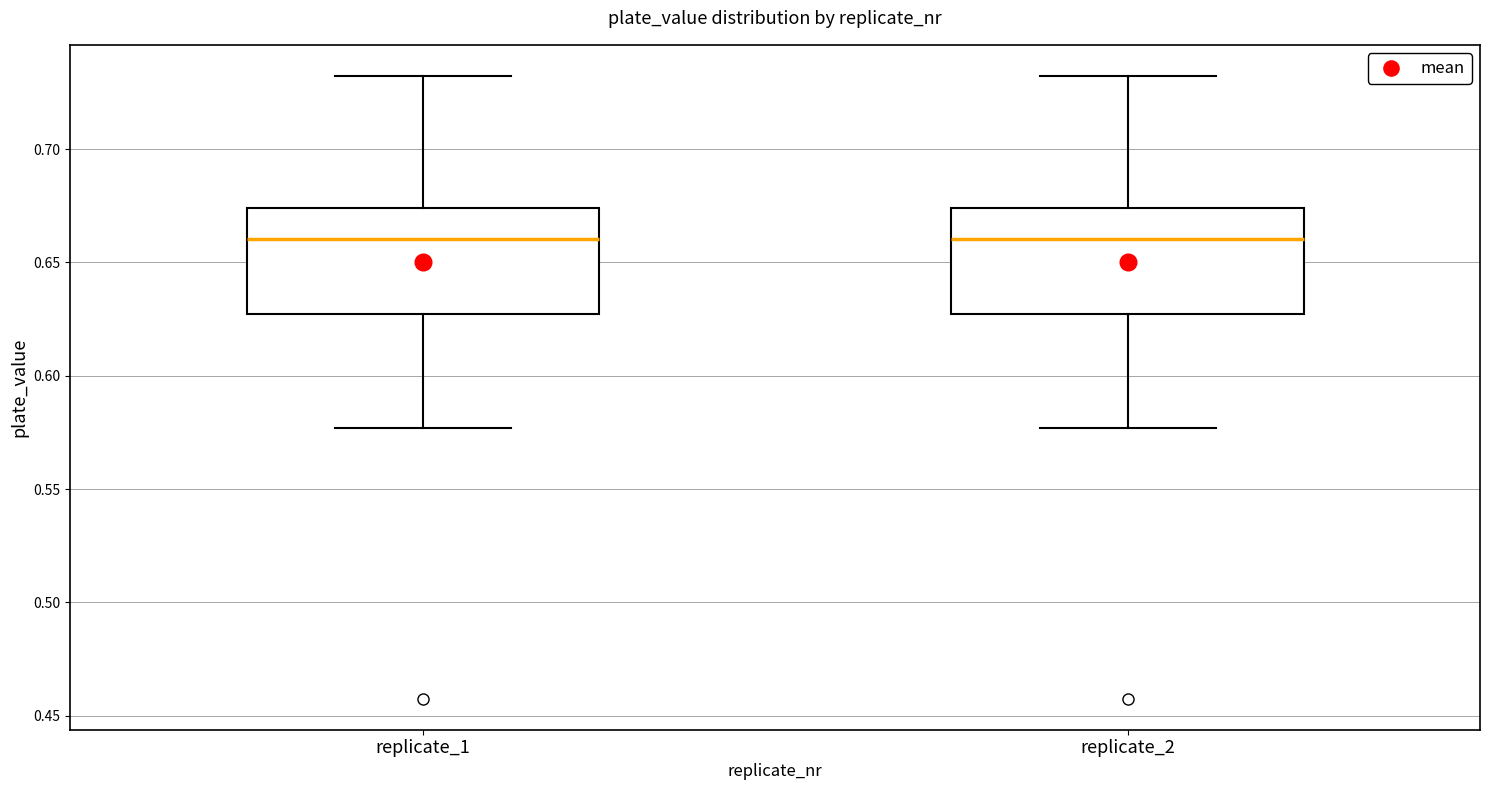

Reading left to right, read every box against the y-axis: the position of its median line, the range the box covers, and the ends of its whiskers. The values are not printed on the chart, so give them approximately, as read against the axis.

replicate_1: median 0.660, box 0.625 to 0.675, whiskers 0.575 to 0.730
replicate_2: median 0.660, box 0.625 to 0.675, whiskers 0.575 to 0.730